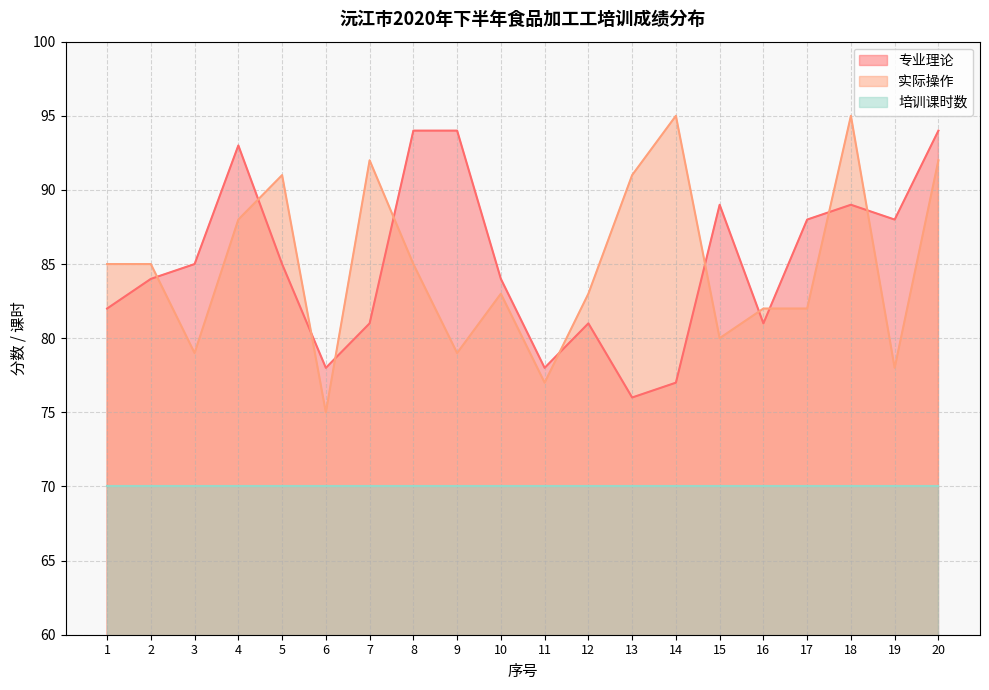

What is the total value across all series at 16?

233